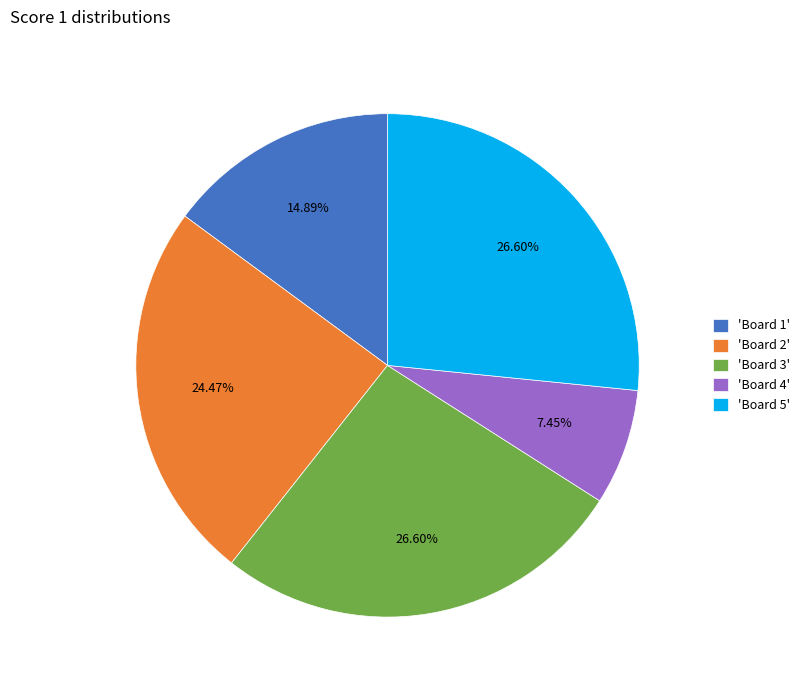

Is 'Board 4' the majority of the pie?

No